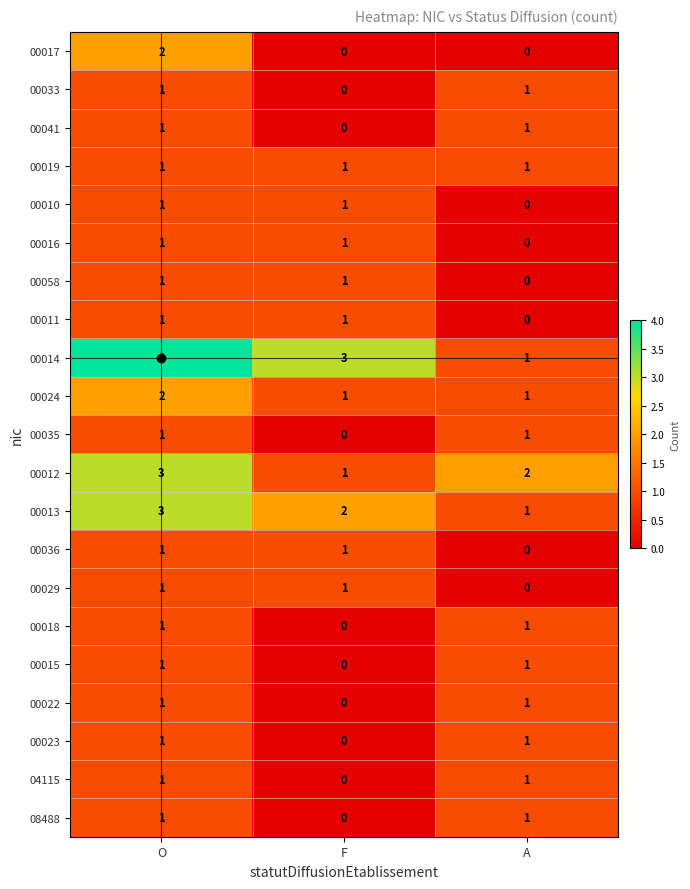

What is the total value across all series at A?

15